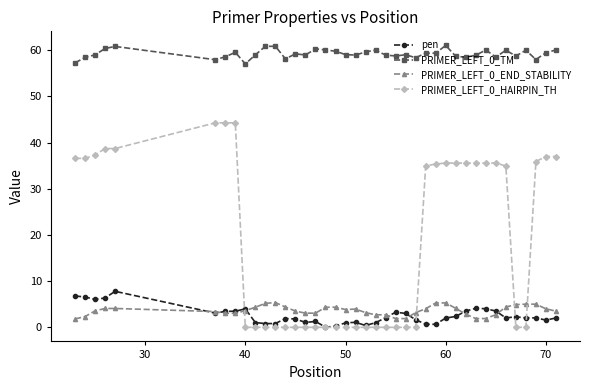

At how many categories does at least one series exceed 14?

40